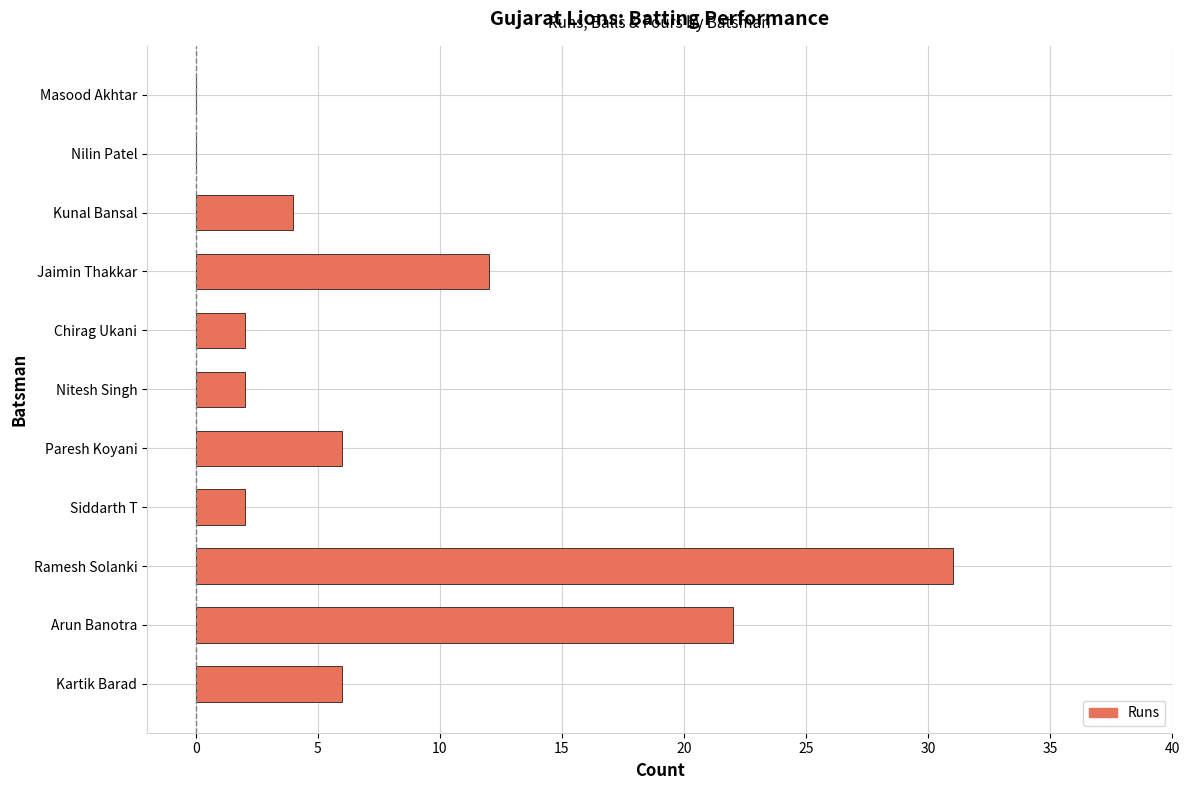

What is the maximum value shown in the chart?

31